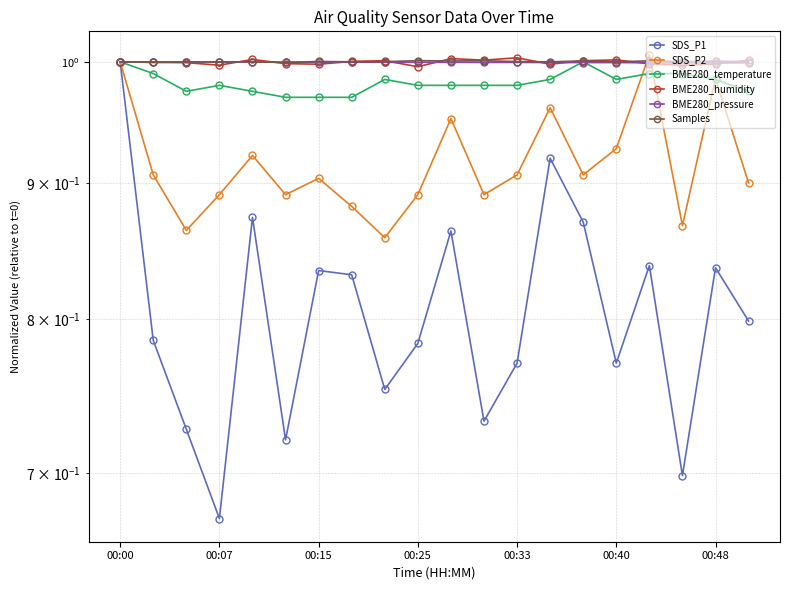

How many times do Samples and SDS_P2 cross each other?

2